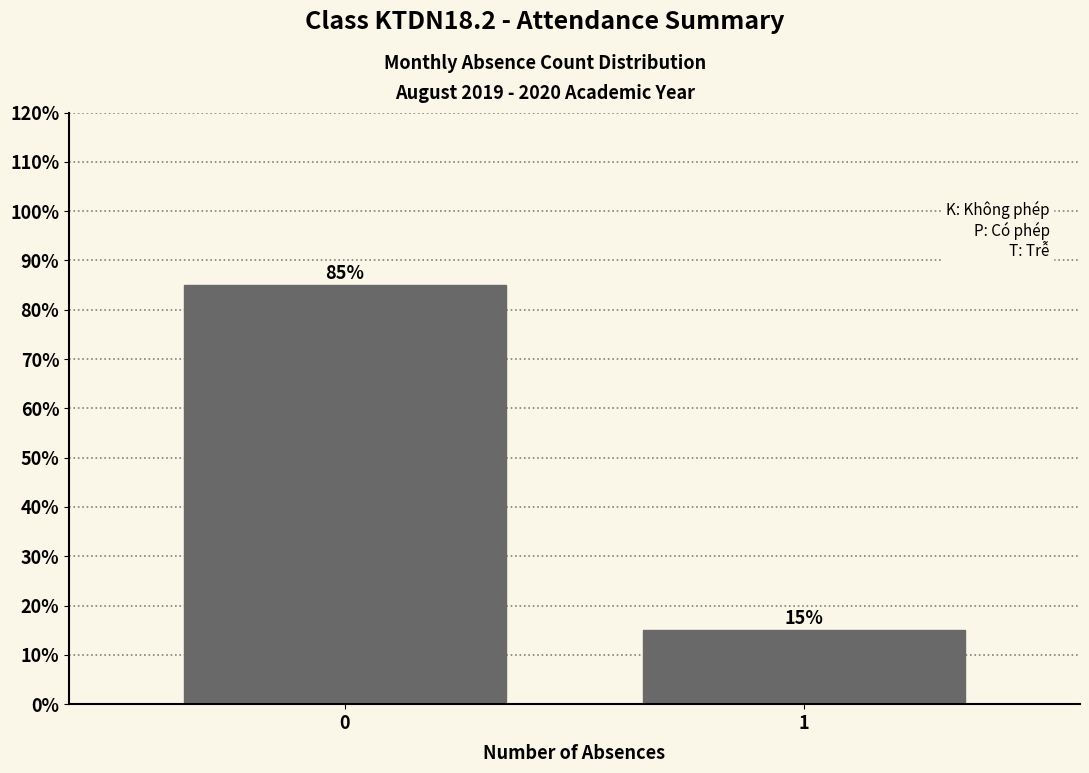

Reading left to right, what are all the values shown in this chart?

85	15